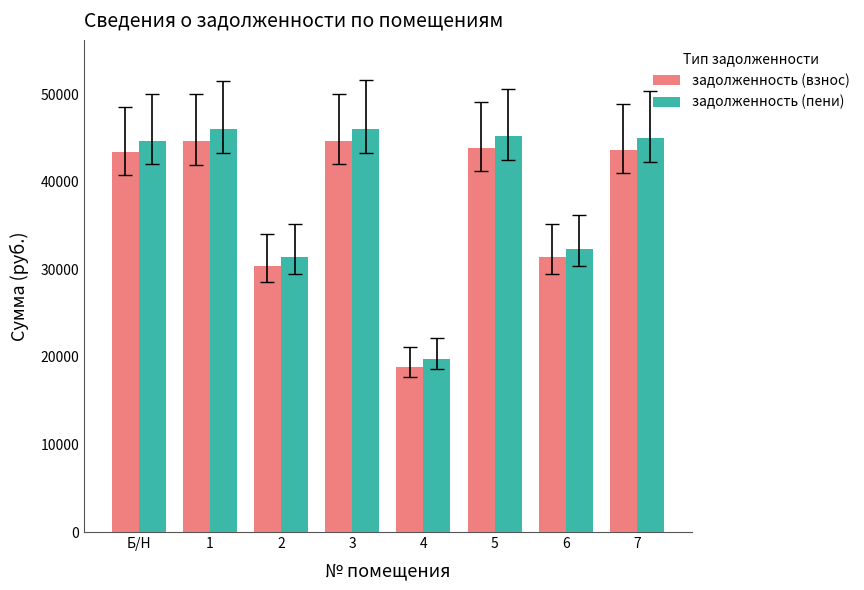

Which series has the largest range (max minus min)?

задолженность (пени)